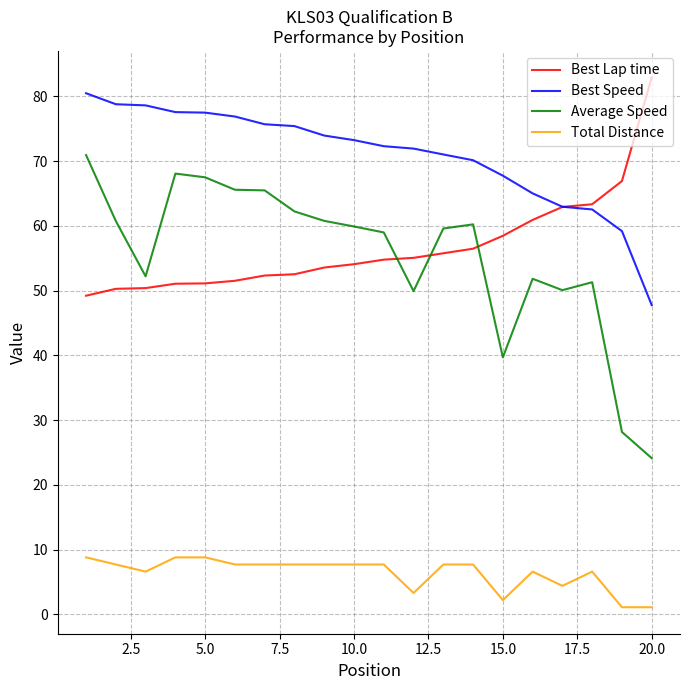

True or false: Best Lap time and Best Speed intersect in this chart.

True